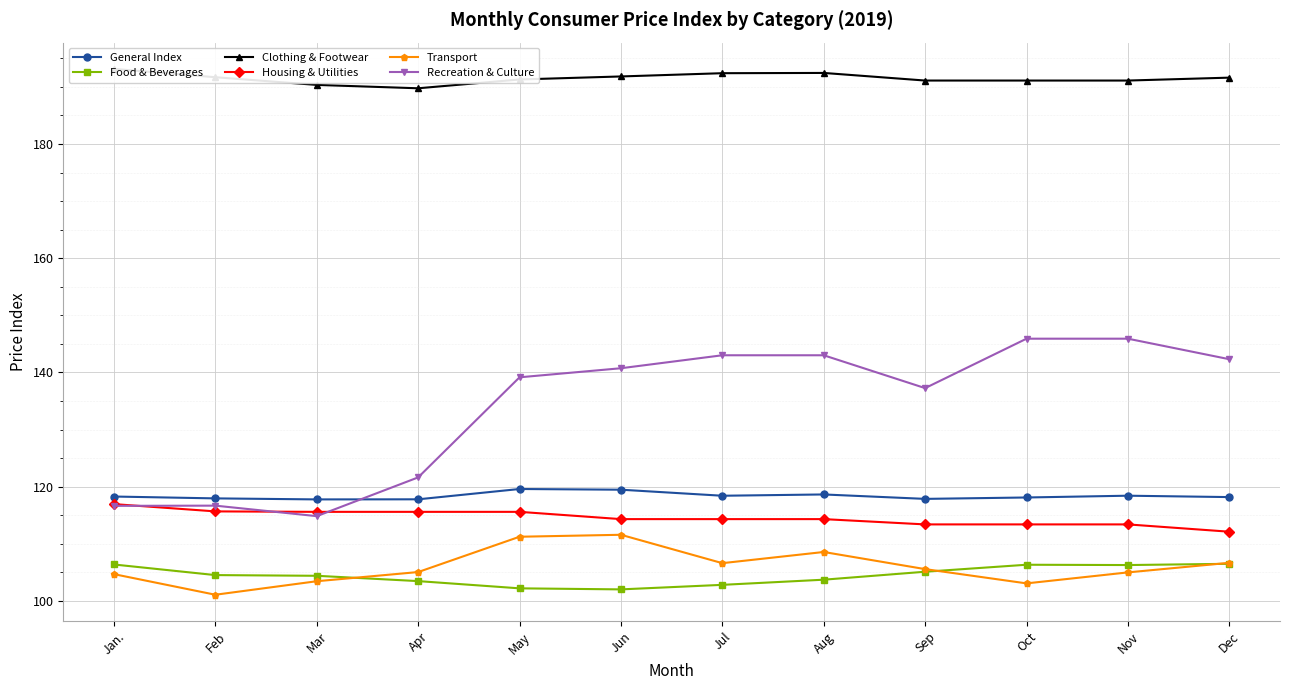

What is the average value of the Transport series?

106.0